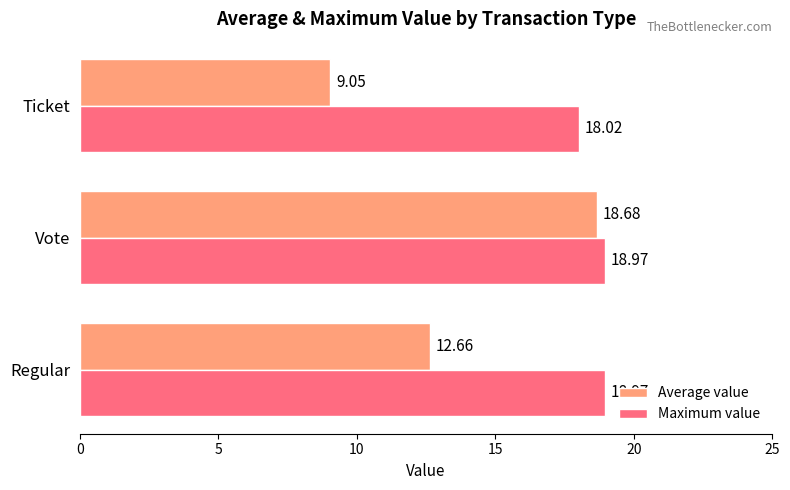

Which series has the largest total across all categories?

Maximum value